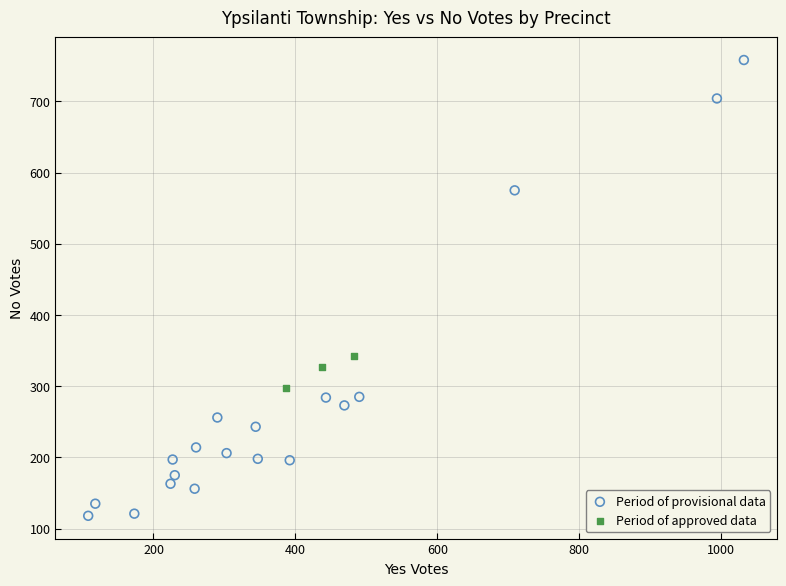

Which series contains the lowest Y value?

Period of provisional data